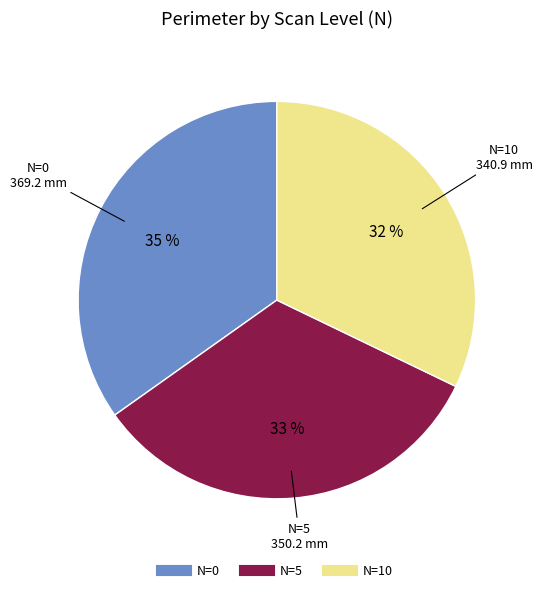

Does N=0 represent more than half of the total?

No